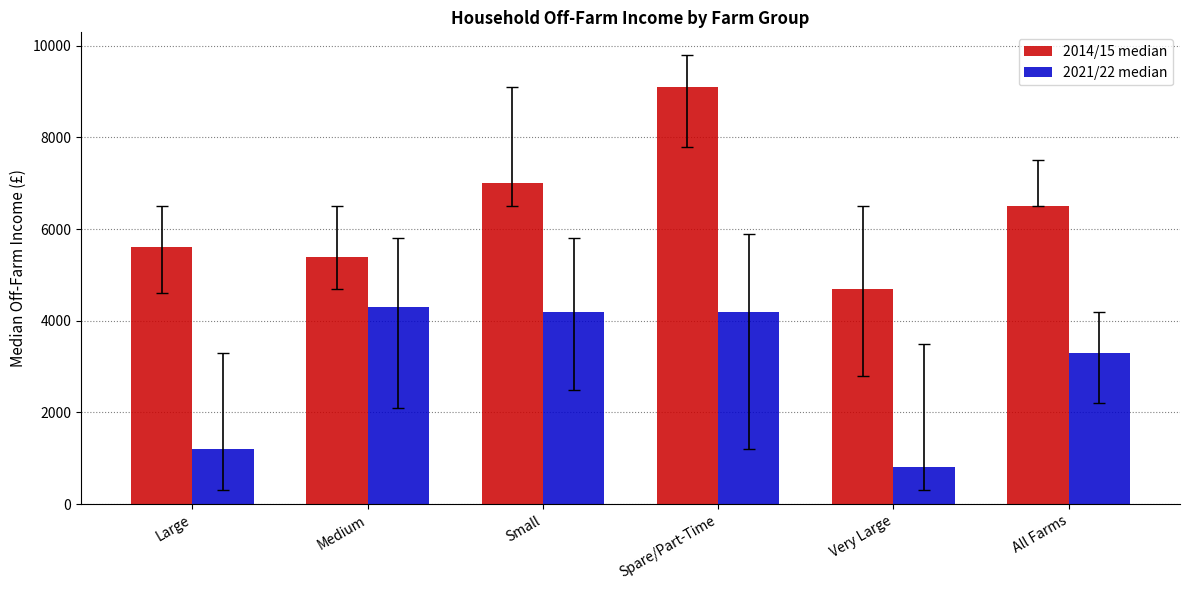

The value of 2014/15 median at All Farms is 6500. True or false?

True